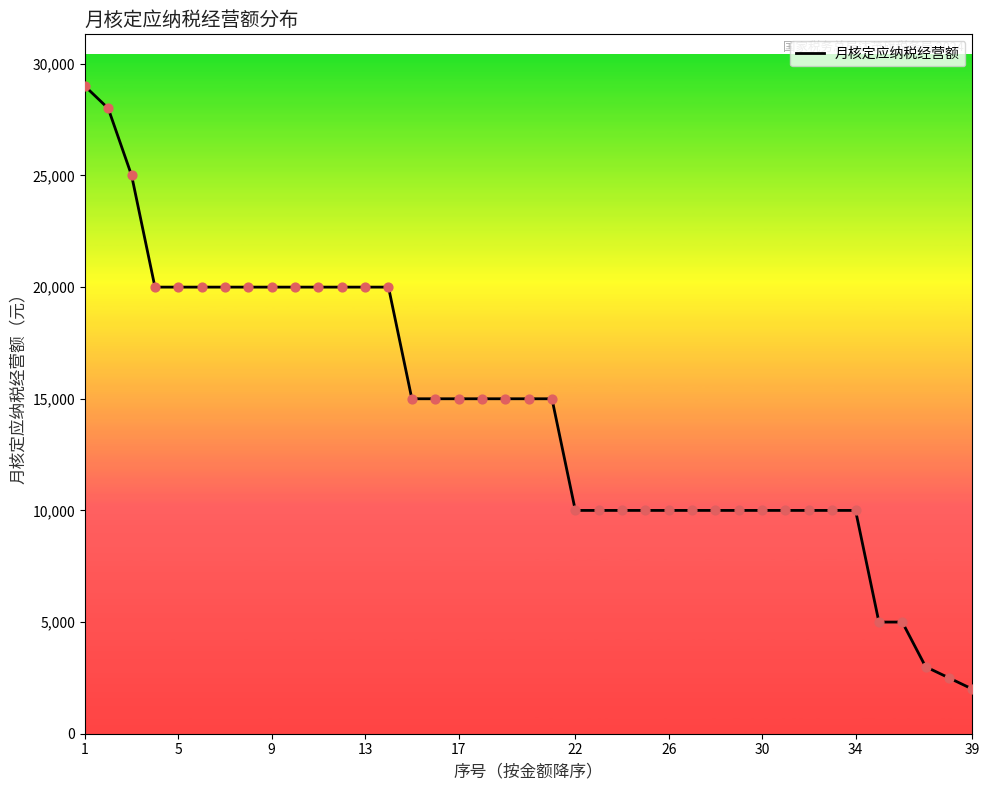

What is the maximum value shown in the chart?

29000